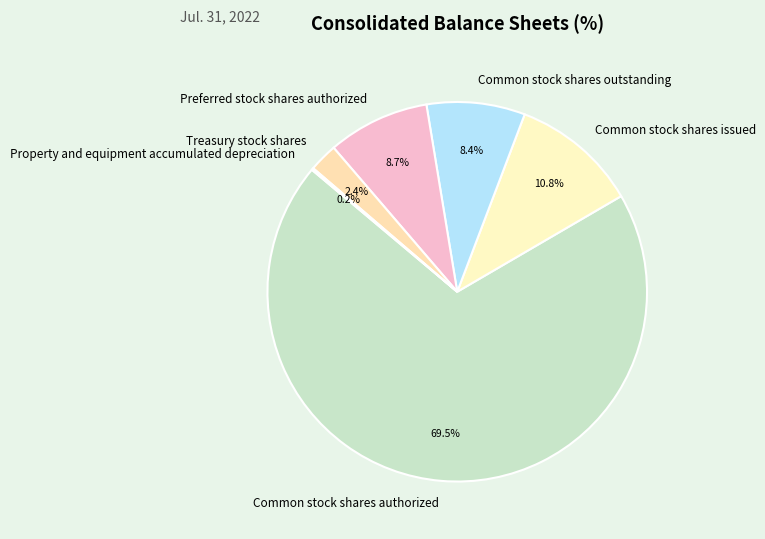

What percentage do Common stock shares authorized and Common stock shares issued together represent?

80.3%